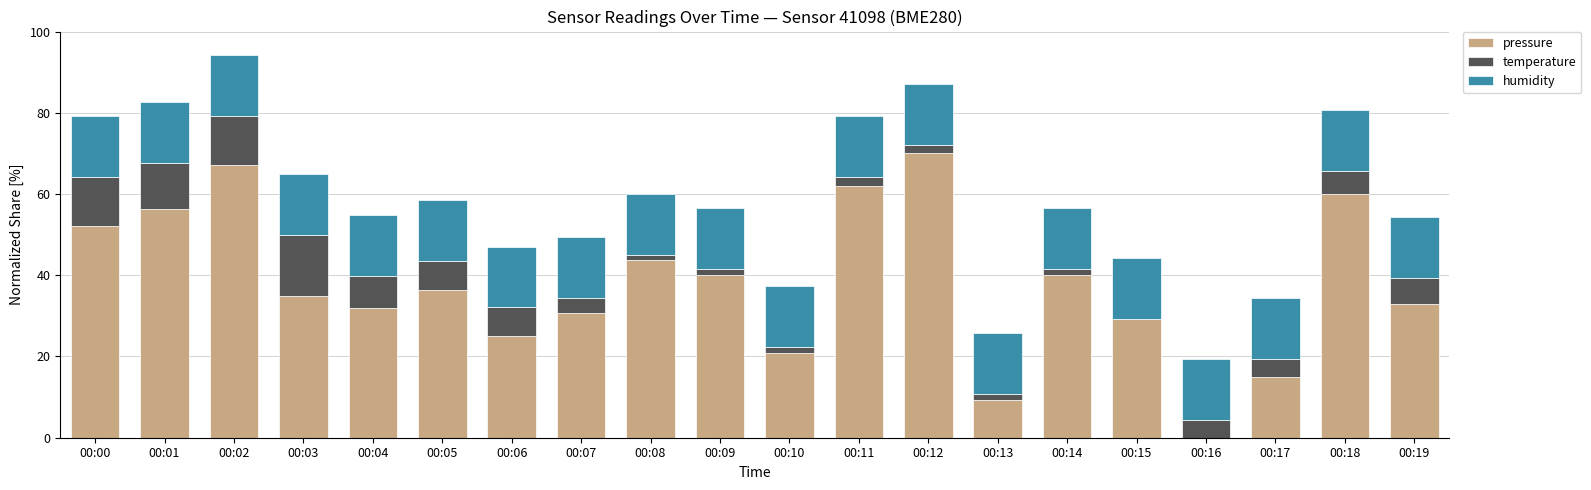

The value of pressure at 00:07 is 30.7. True or false?

True